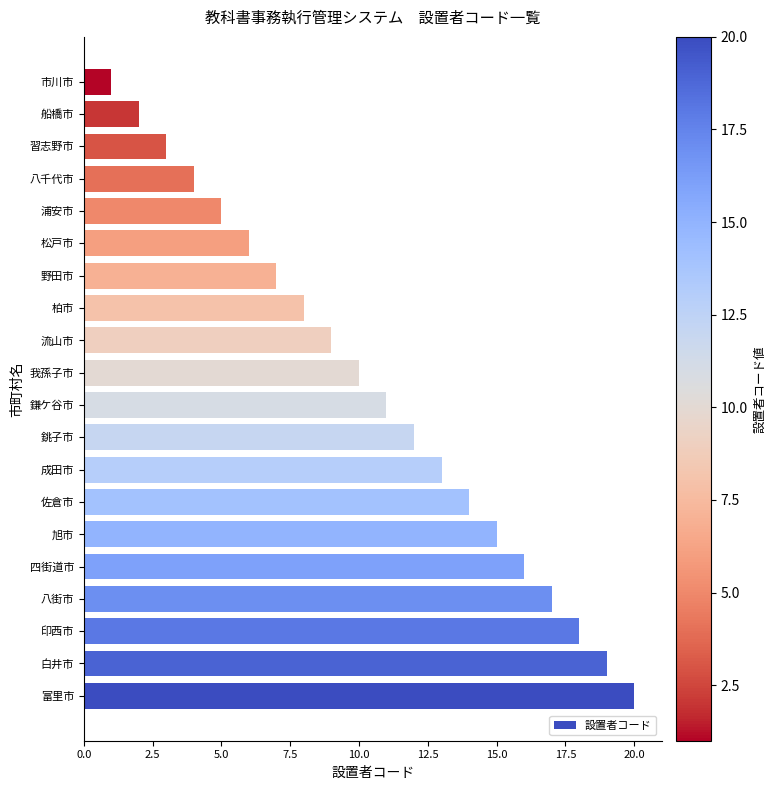

Are the bars grouped side by side (vs. stacked)?

No